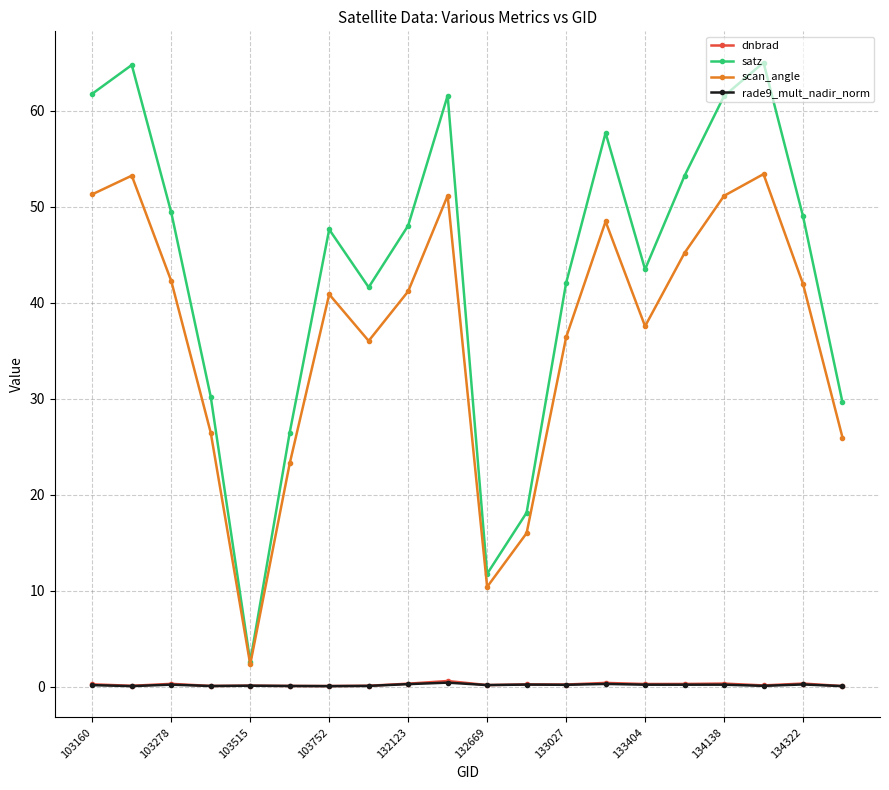

Which series has the largest total across all categories?

satz